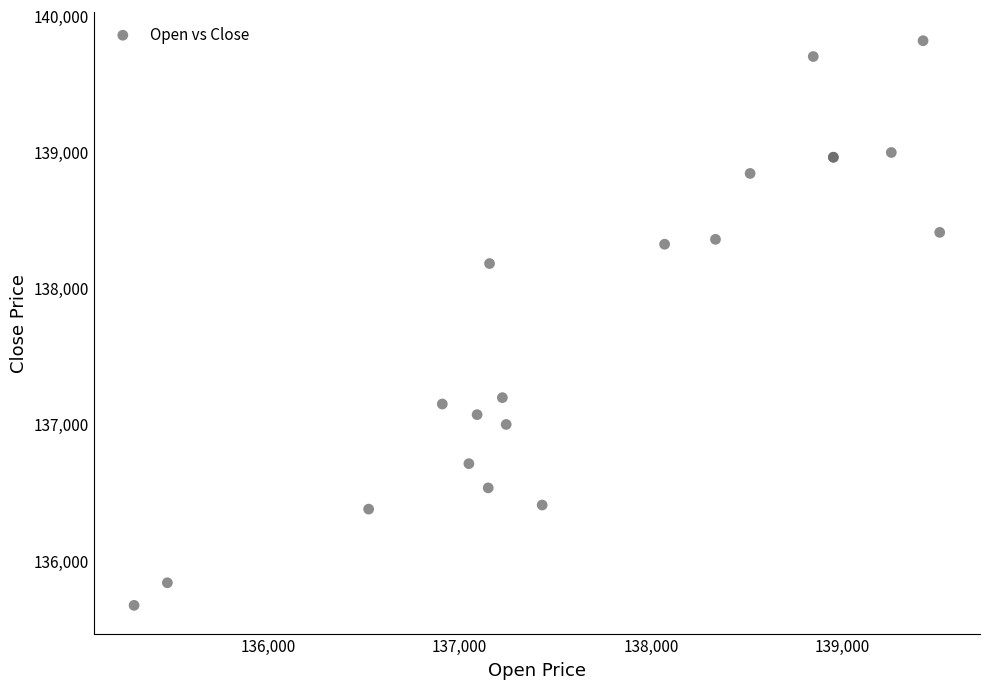

What Y value in the scatter plot is closest to 137744?

138181